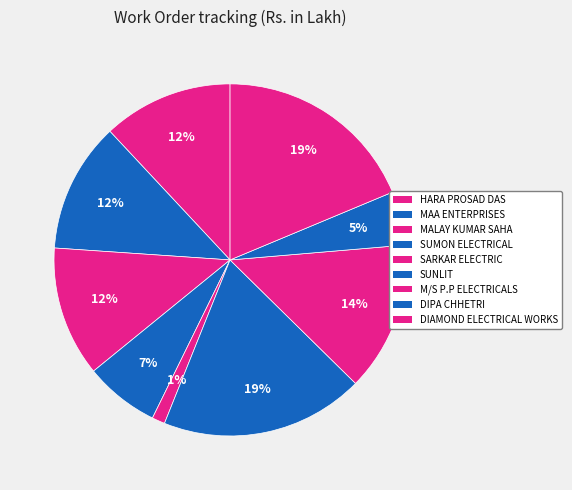

Count the number of slices in the pie.

9